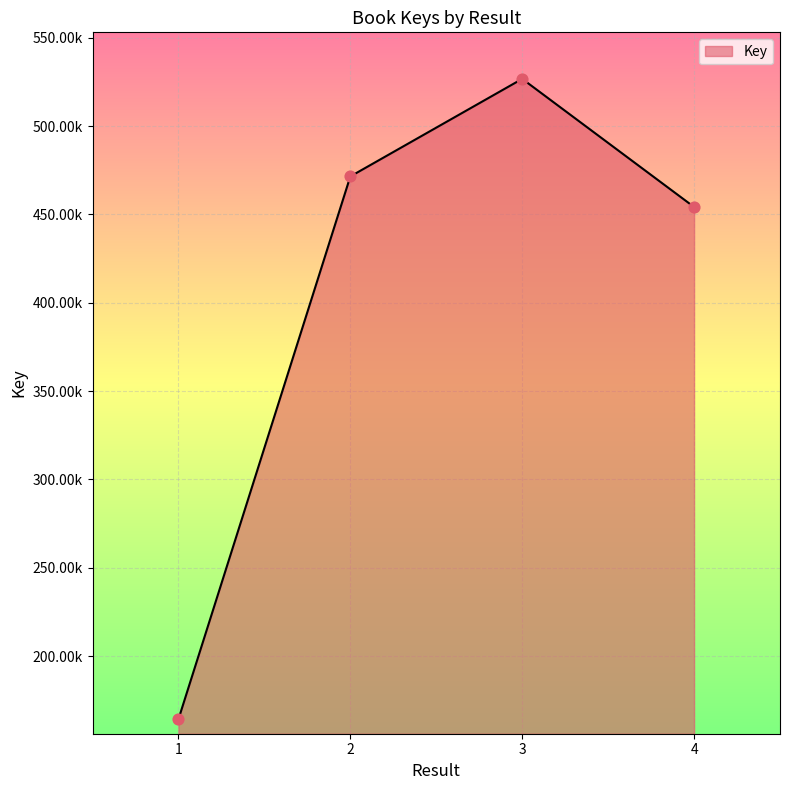

Approximately how many times larger is the value at 3 compared to 2?

1.1